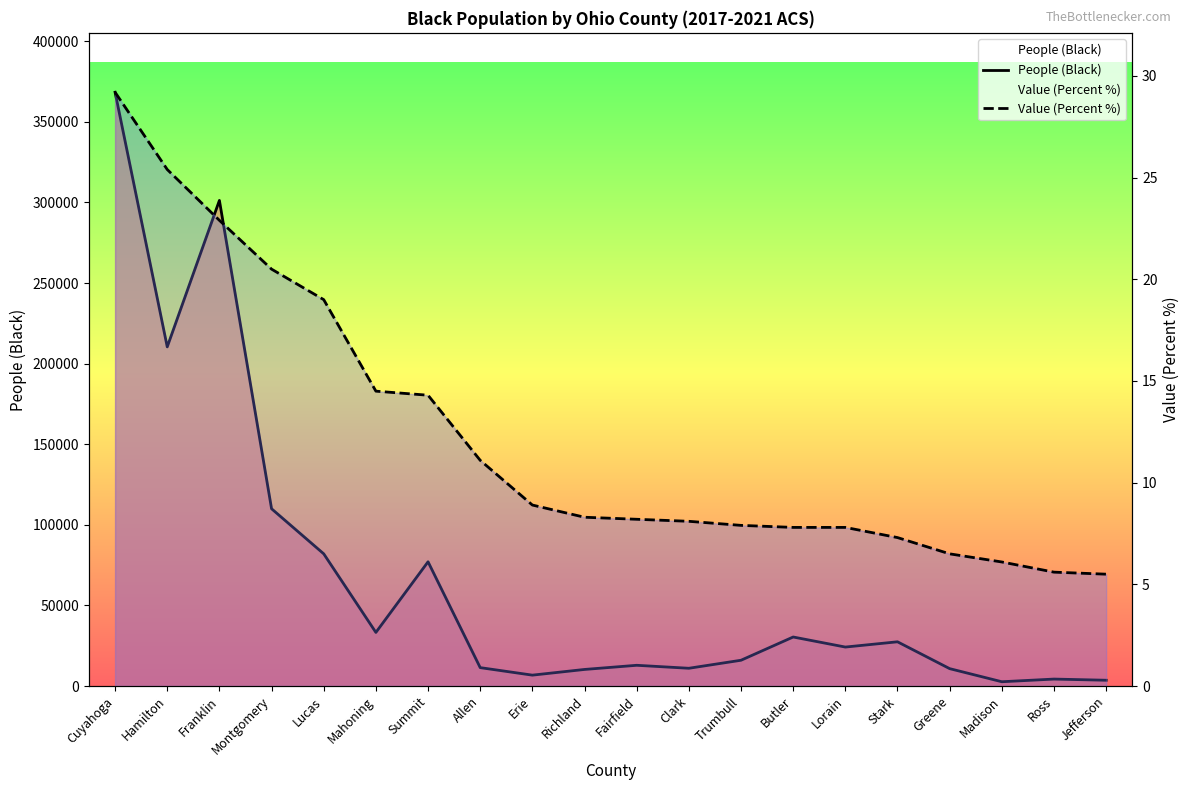

What is the difference between the second highest and second lowest values in the Value (Percent %) series?

19.8